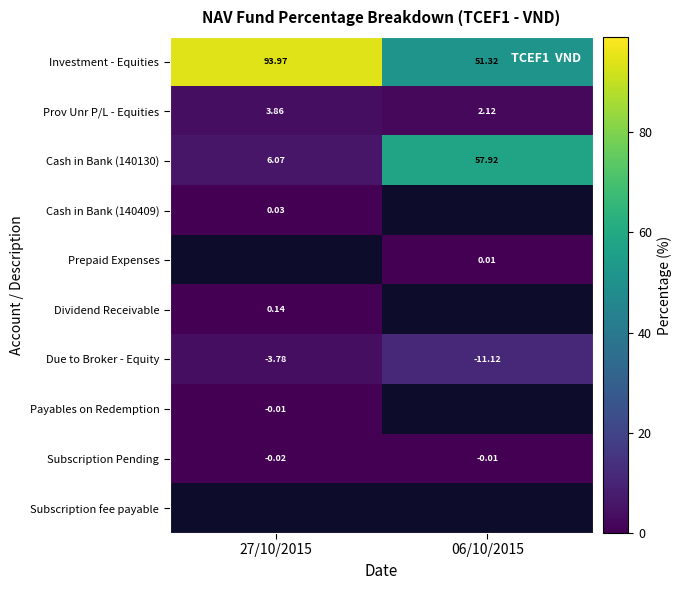

Which series has the widest spread of values?

Cash in Bank (140130)